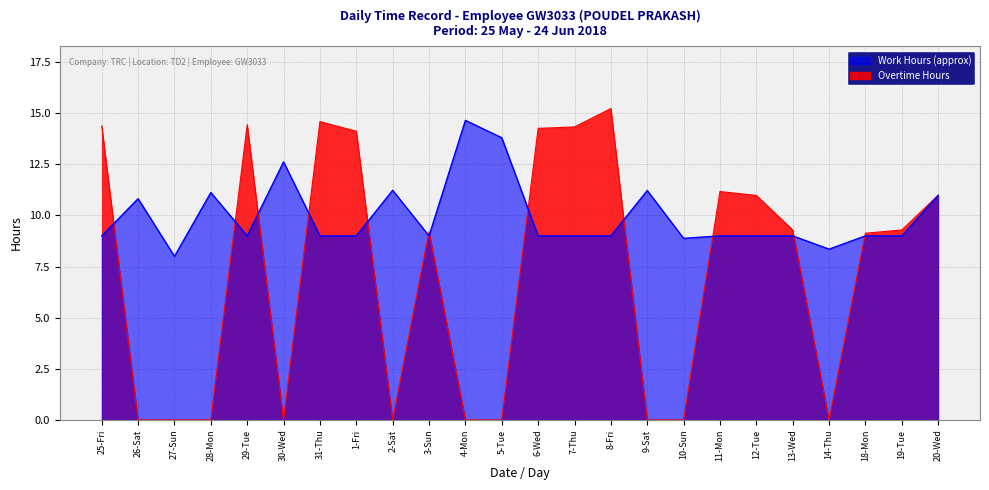

What is the value of the Overtime Hours point at the 1st from the left?

14.4